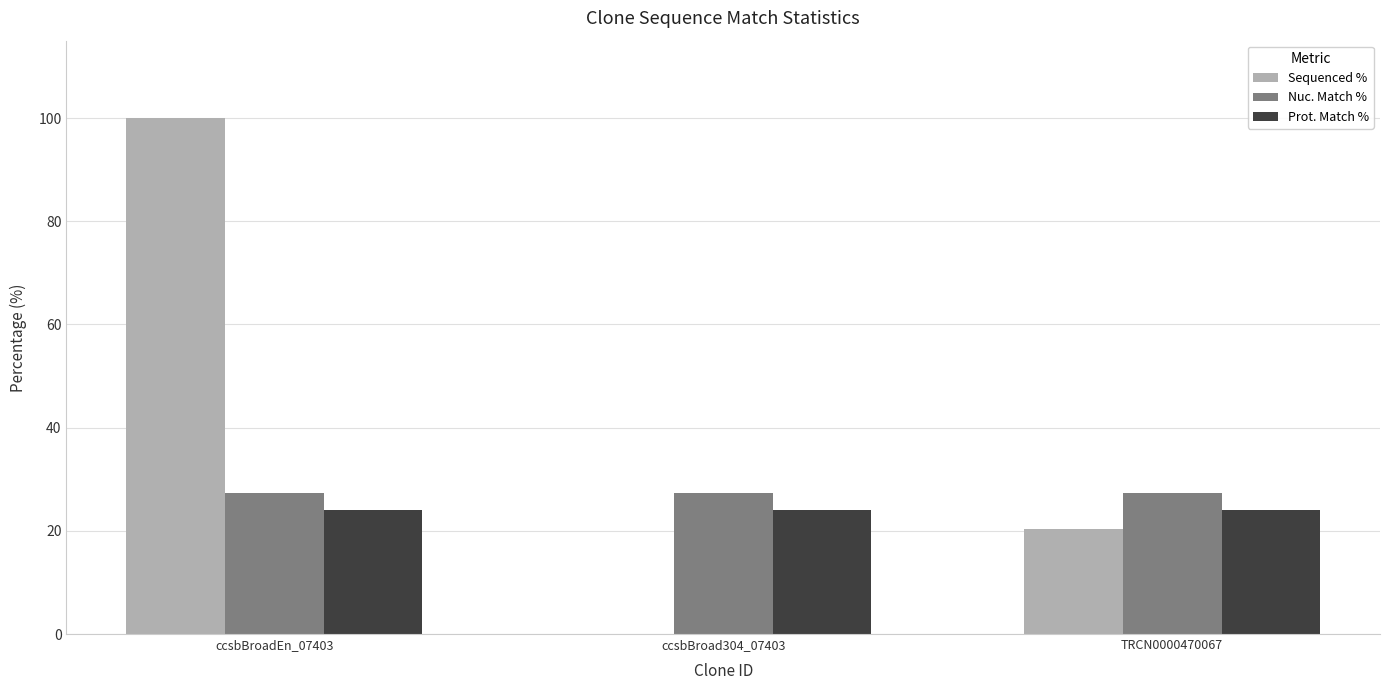

What is the maximum value shown in the chart?

100.0